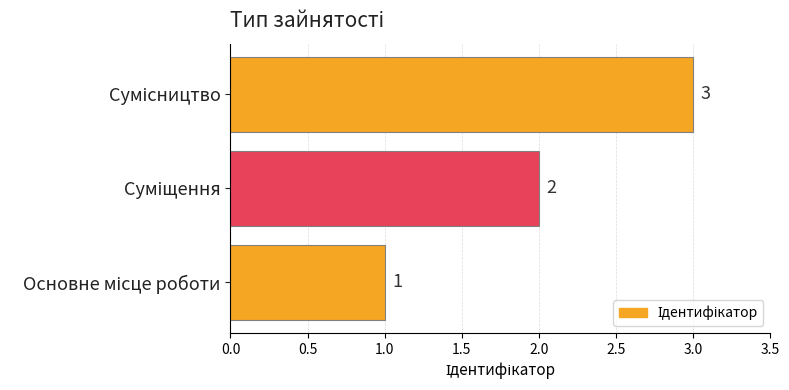

How many values are below 2?

1